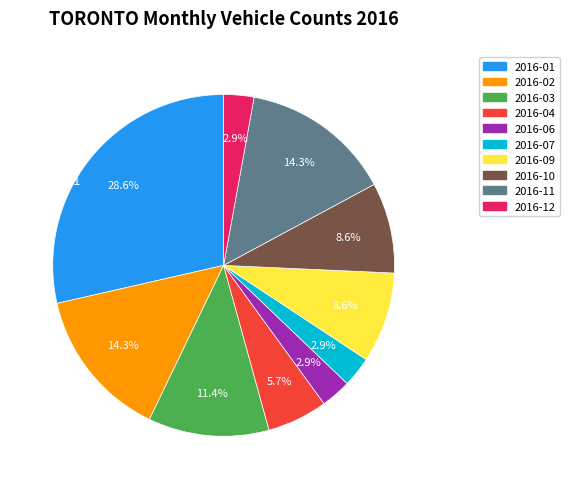

Is there any slice that represents more than half of the pie?

No